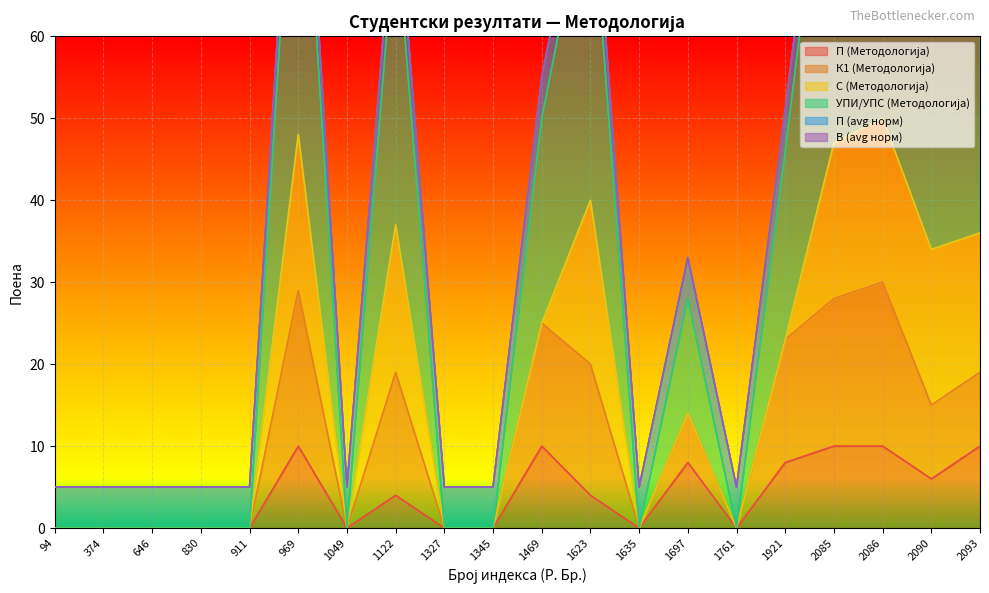

What is the value of the К1 (Методологија) point at the 11th from the left?

25